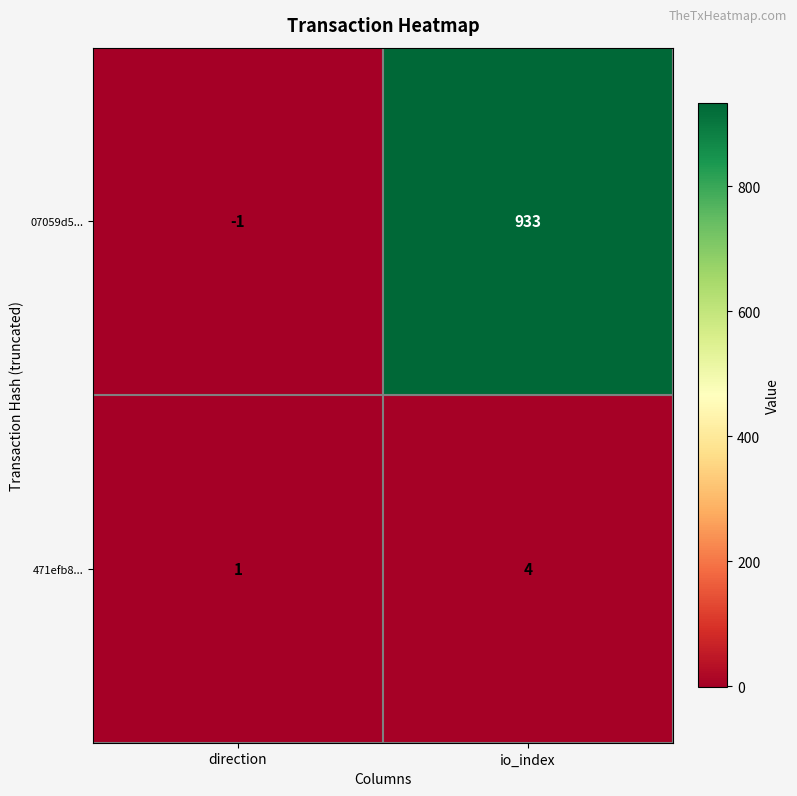

At direction, list the series in order from largest to smallest.

471efb8..., 07059d5...